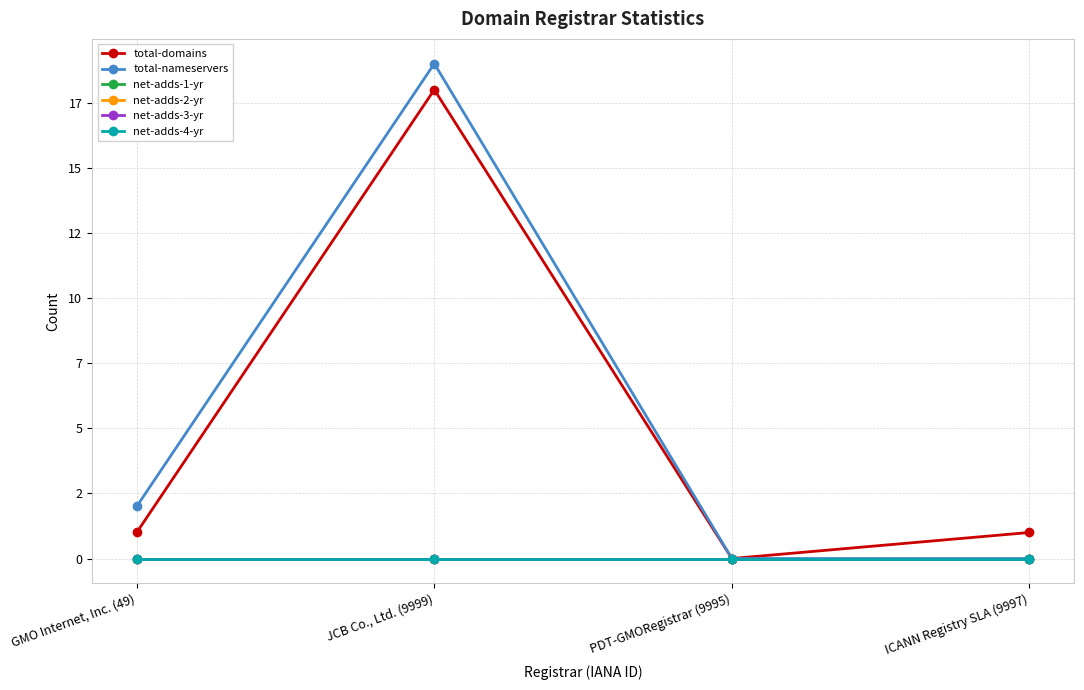

At which category is the sum across all series the highest?

JCB Co., Ltd. (9999)